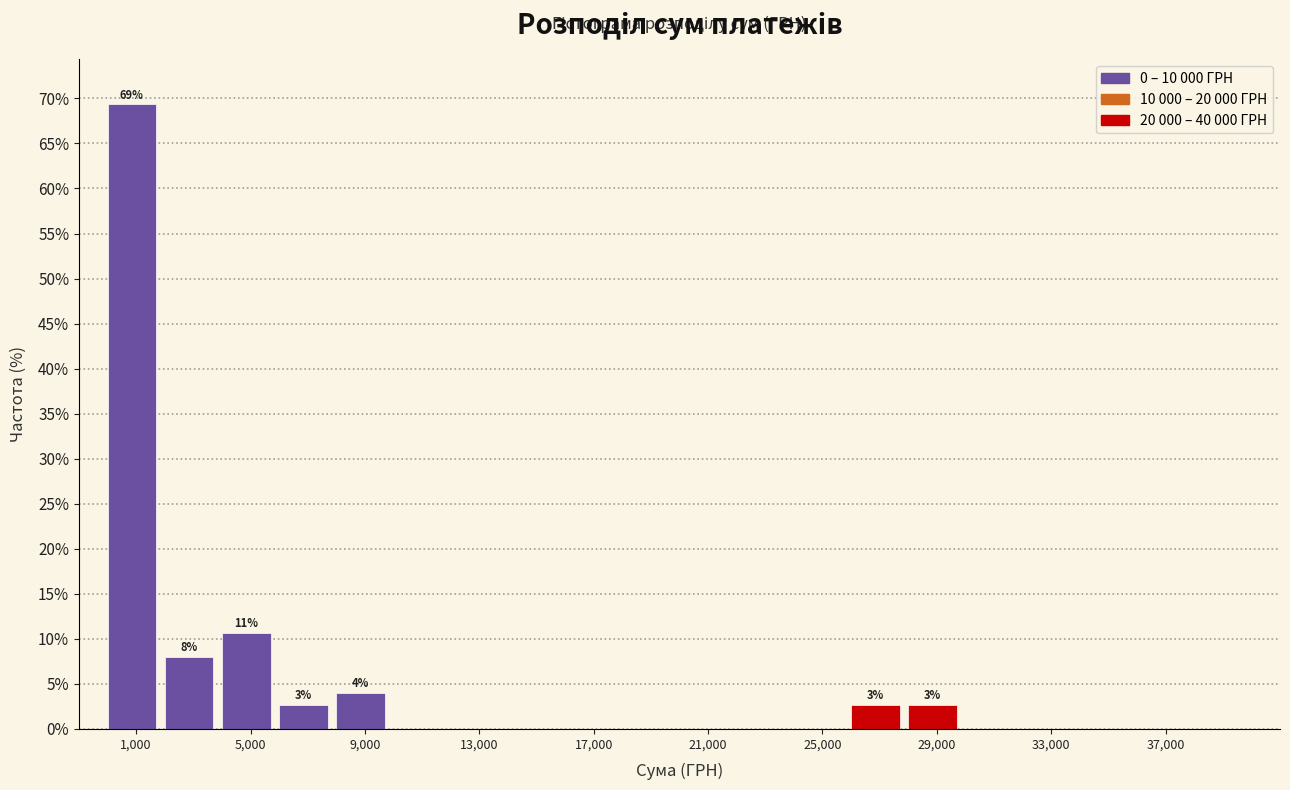

Which range on the x-axis has the tallest bar?

0 to 2000